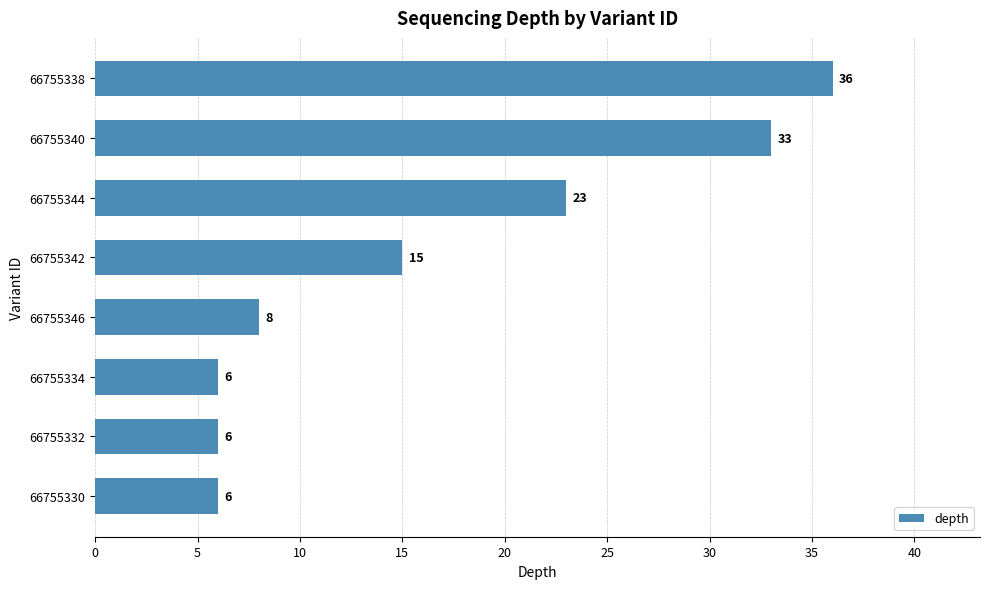

What is the greatest value displayed?

36